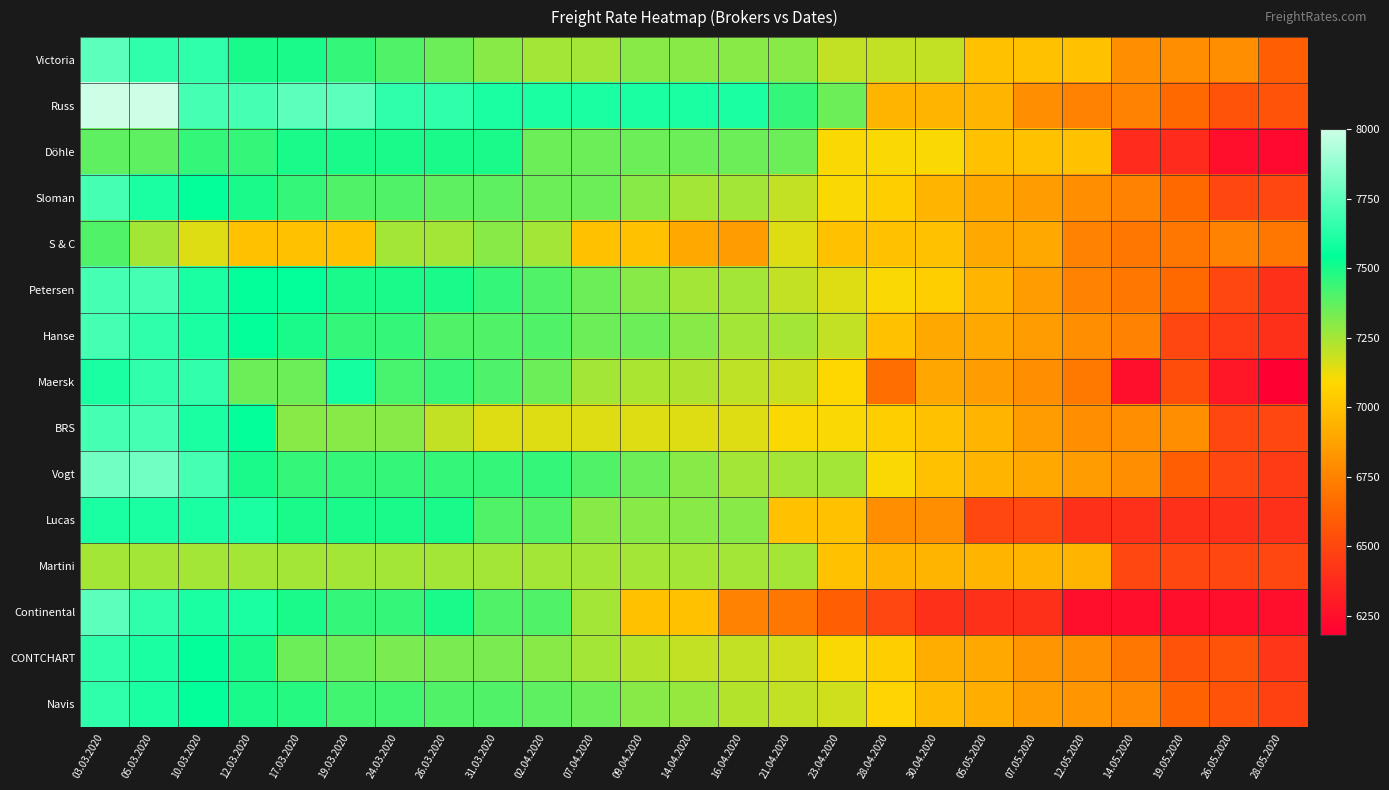

What is the greatest value displayed?

8000